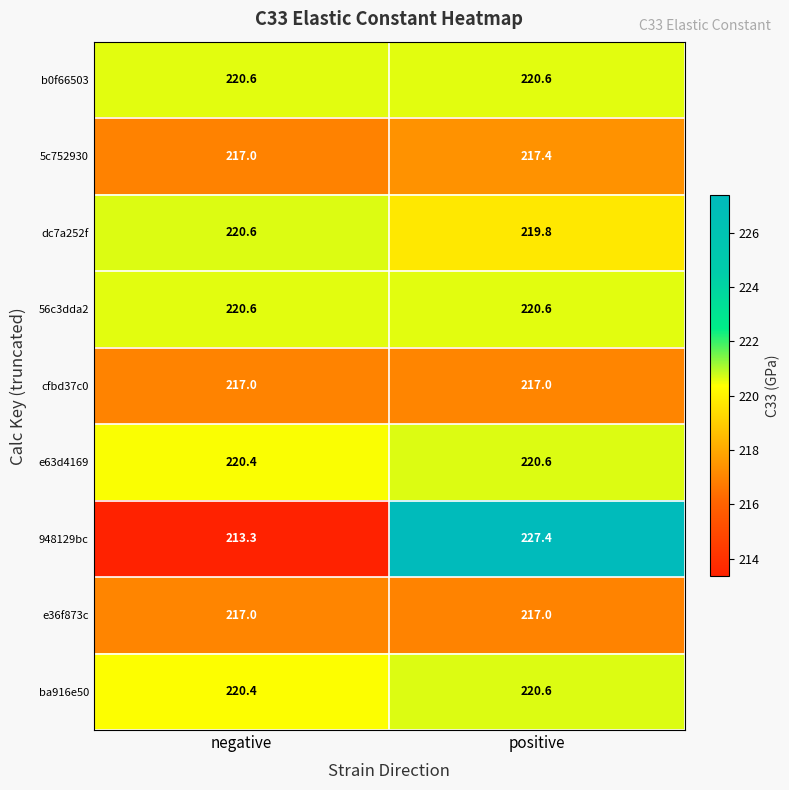

The 5c752930 series shows 217.4 at positive. True or false?

True